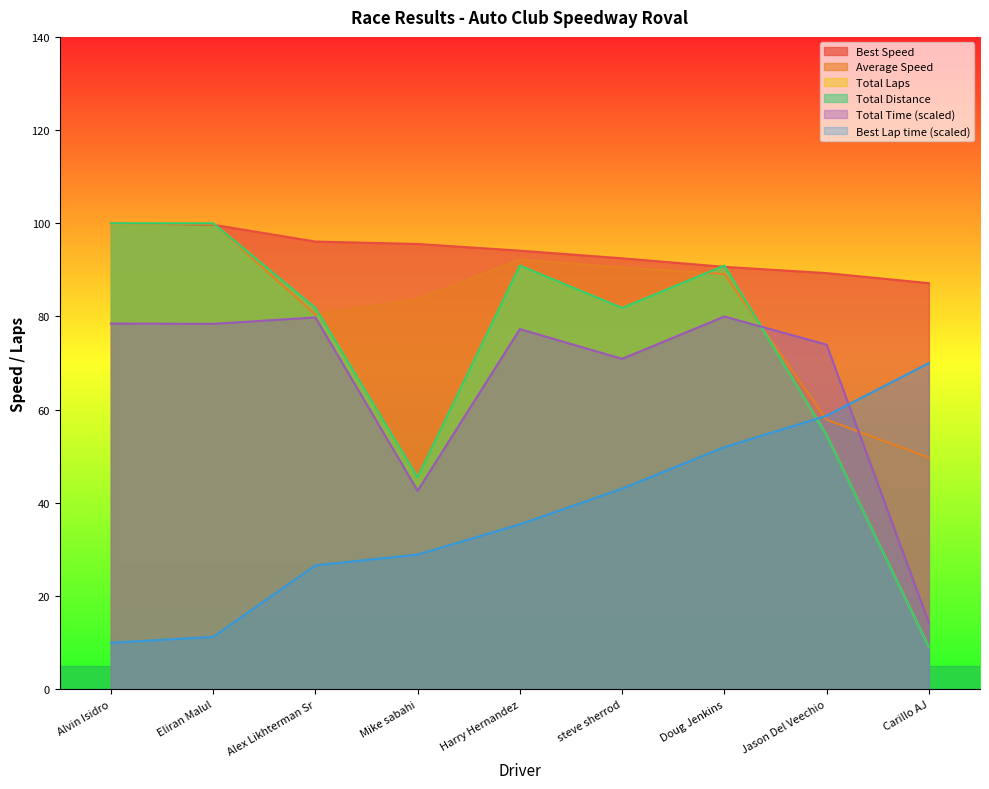

Does the chart display data point markers on the line(s)?

No